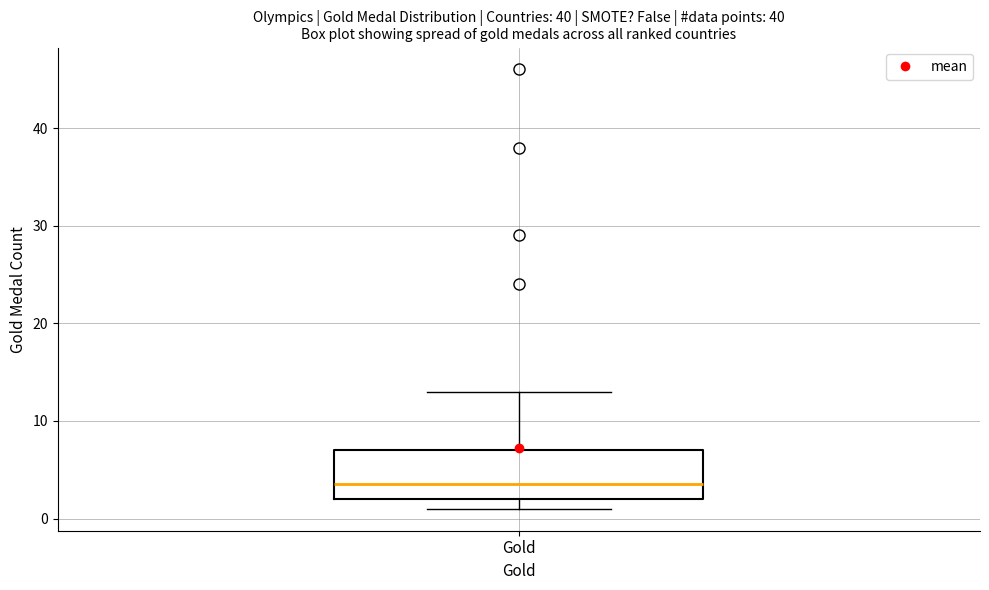

Read this box plot against the y-axis: the position of the median line, the range covered by the box, and the ends of both whiskers. The values are not printed on the chart, so give them approximately, as read against the axis.

median 4, box 2 to 7, whiskers 1 to 13